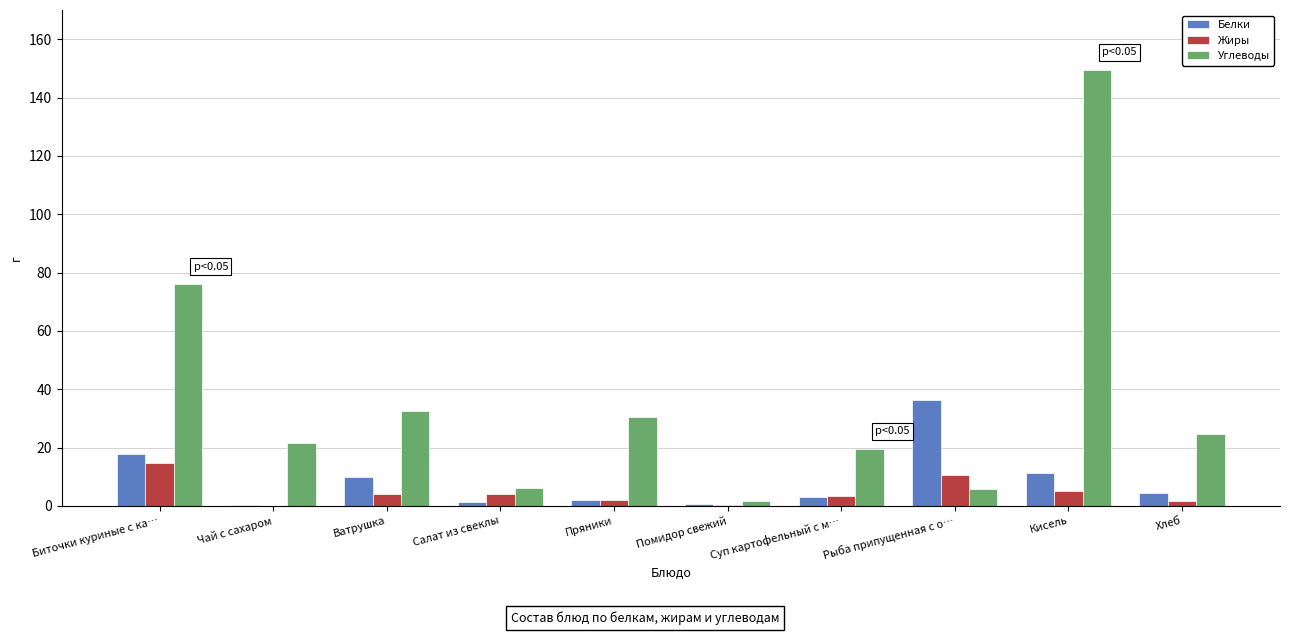

Is the value of Жиры at Помидор свежий greater than the value of Углеводы at Биточки куриные с ка…?

No